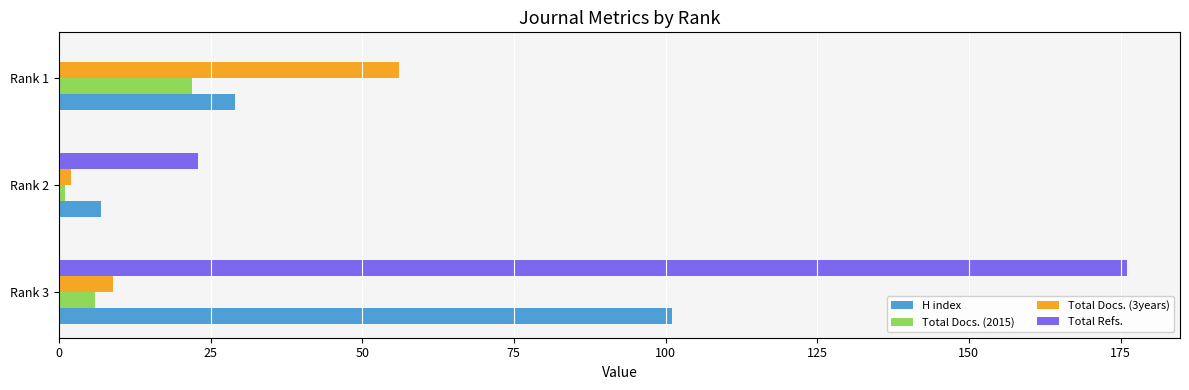

The value of Total Refs. at Rank 2 is 5. True or false?

False